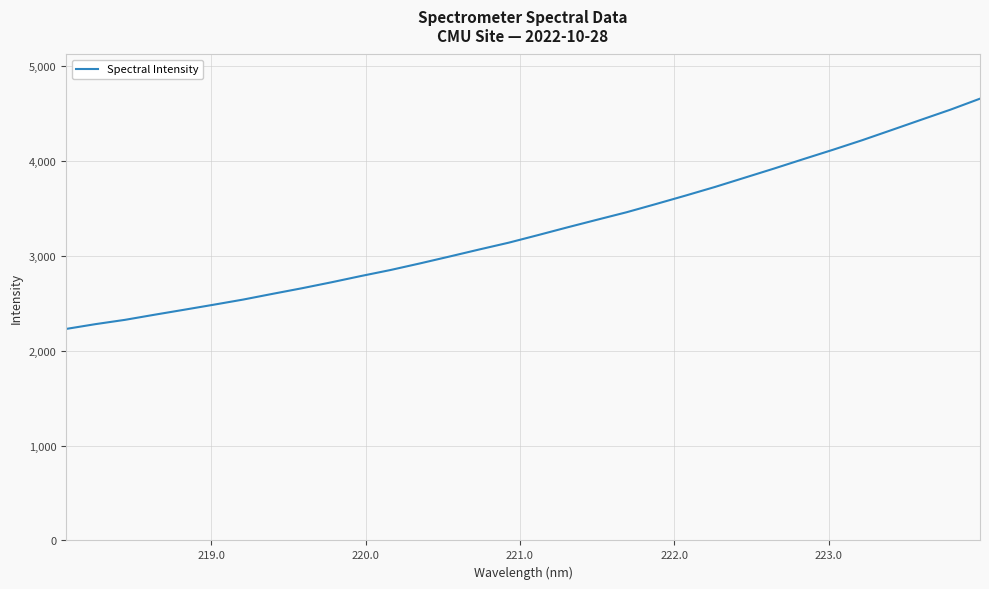

How many categories are shown in the chart?

32